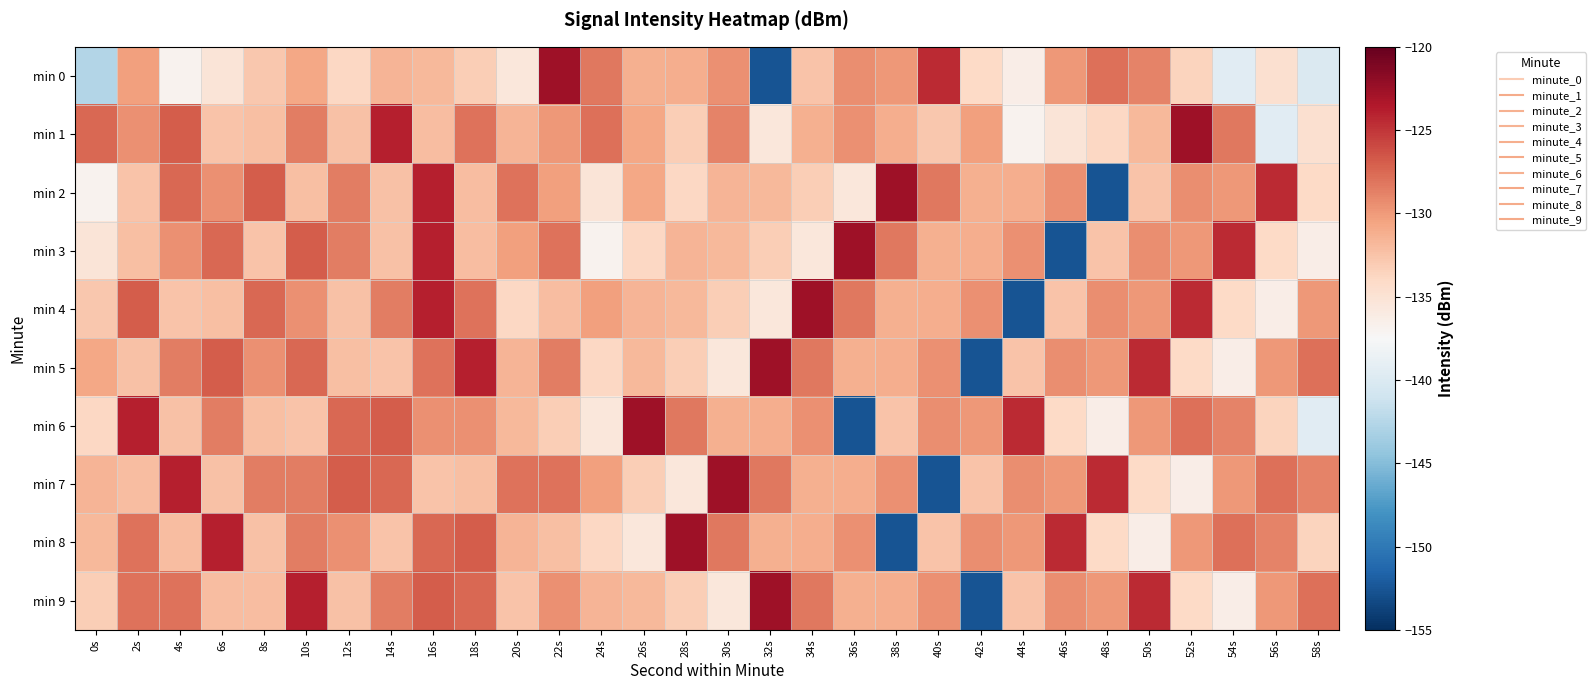

How many series are shown in this chart?

10